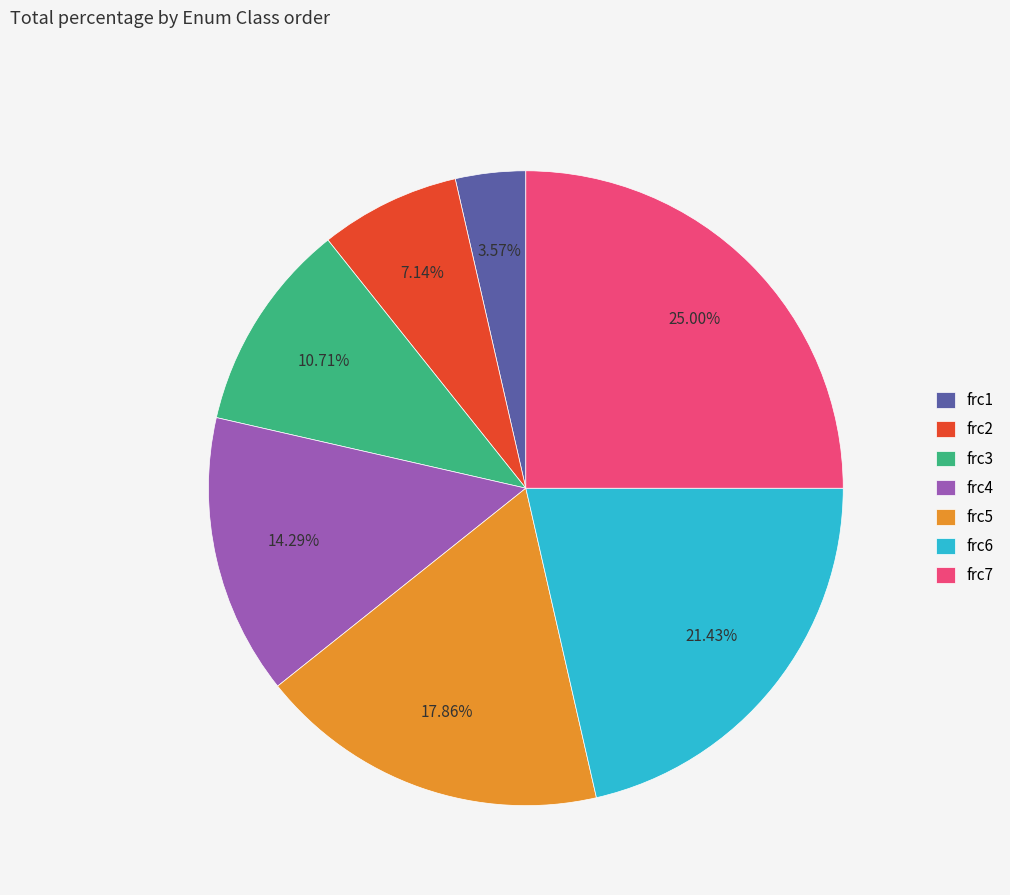

Combined, do frc6 and frc3 account for over 50%?

No